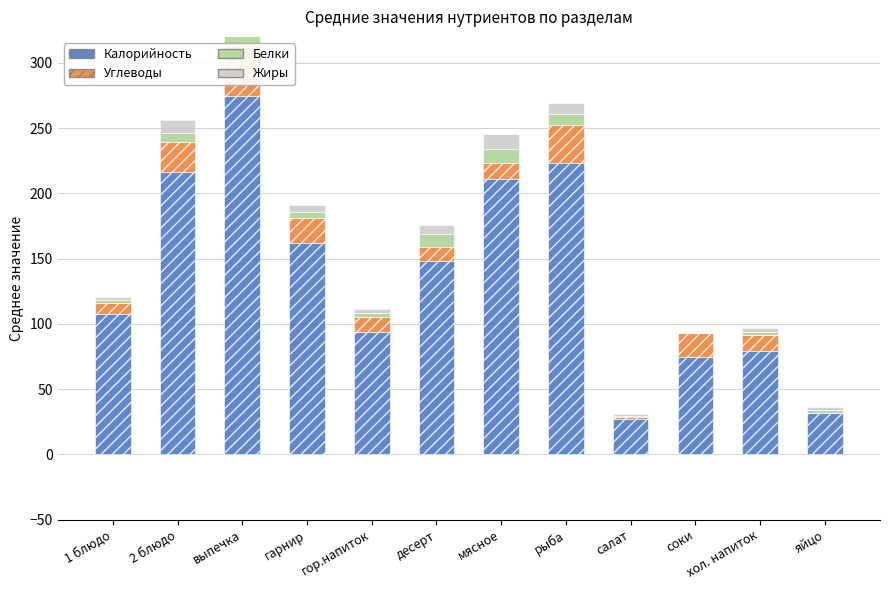

Which category has the highest value across all series?

выпечка